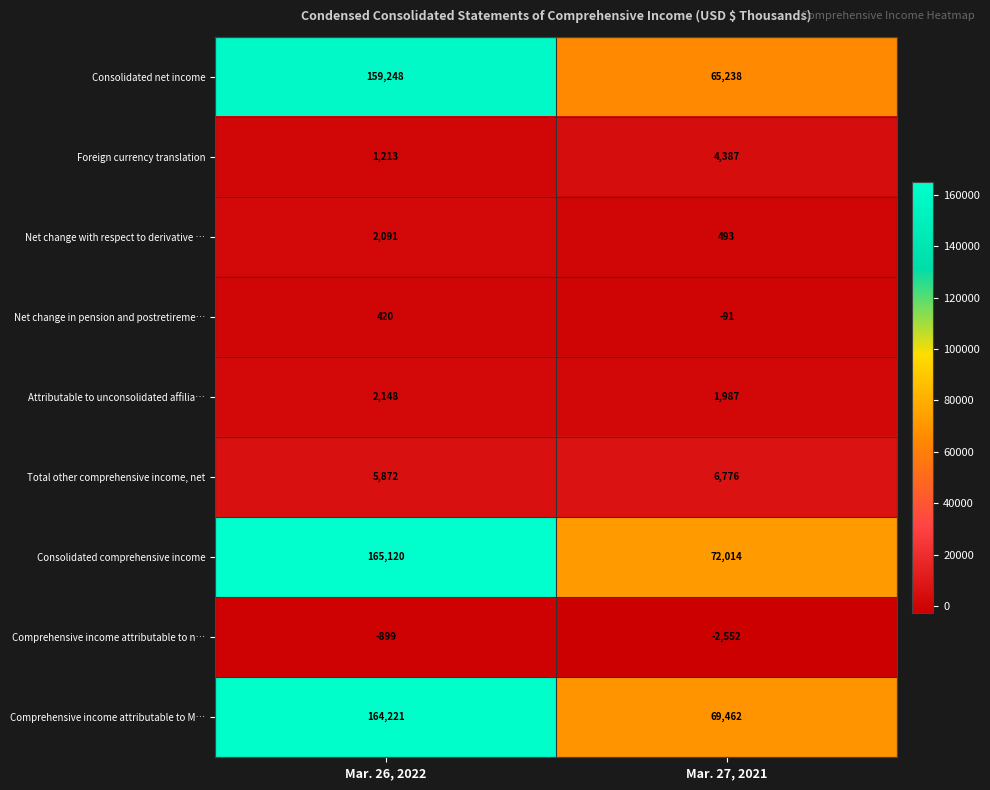

Which category has the lowest value across all series?

Mar. 27, 2021